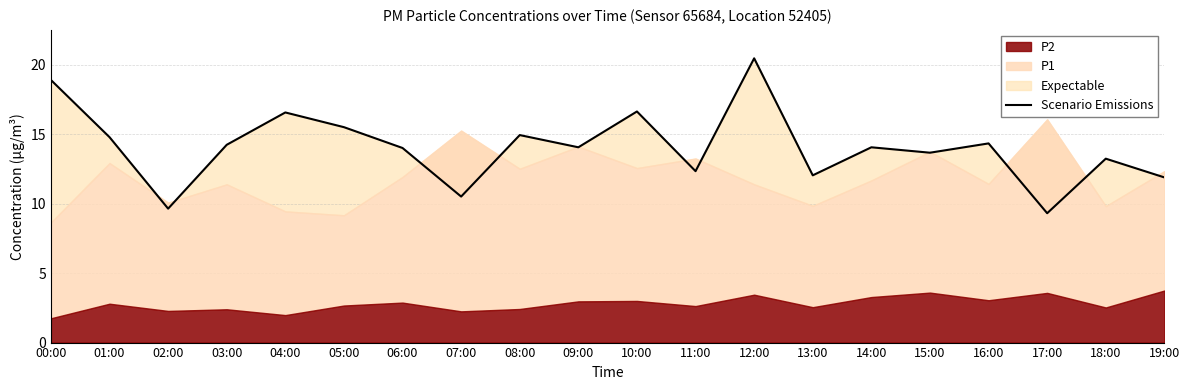

Reading left to right, extract all data points from this chart.

18.9	14.8	9.7	14.2	16.6	15.5	14.0	10.5	14.9	14.1	16.6	12.3	20.5	12.1	14.1	13.7	14.3	9.3	13.2	11.9